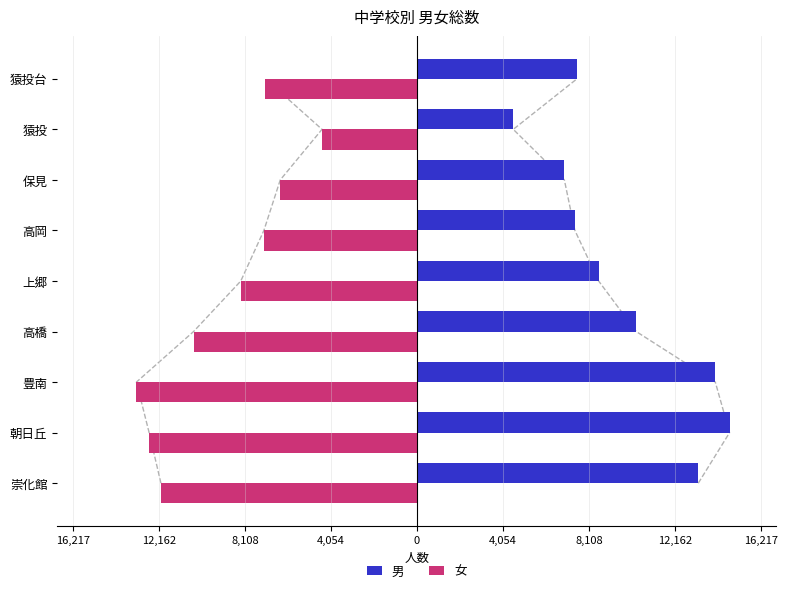

Rank the series by their average value, from lowest to highest.

女, 男